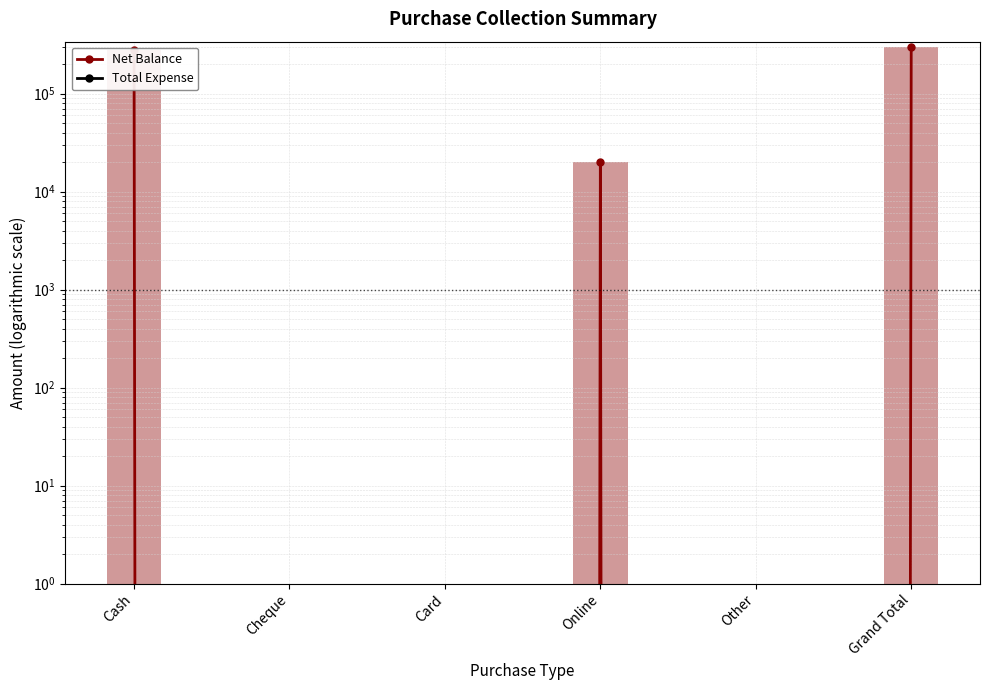

Rank the categories by Net Balance value from lowest to highest.

Cheque, Card, Other, Online, Cash, Grand Total